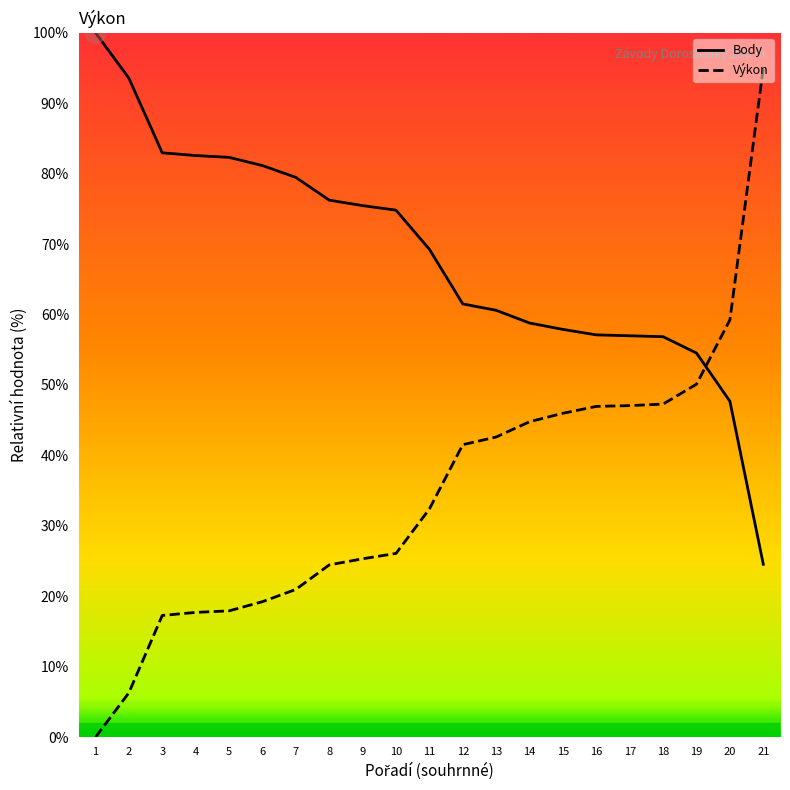

How many lines are shown in the chart?

2